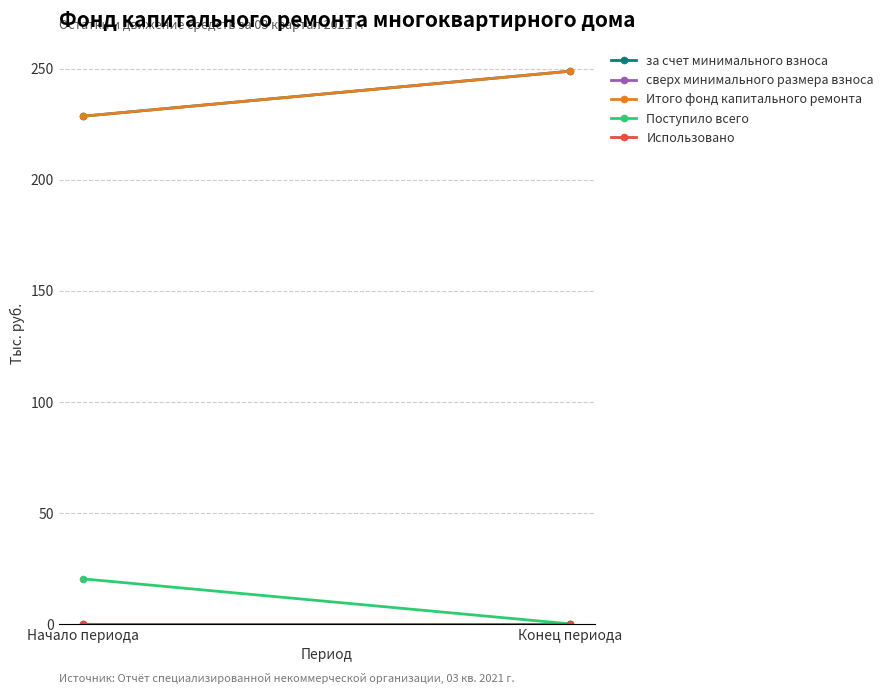

The value of Использовано at Конец периода is 0.0. True or false?

True